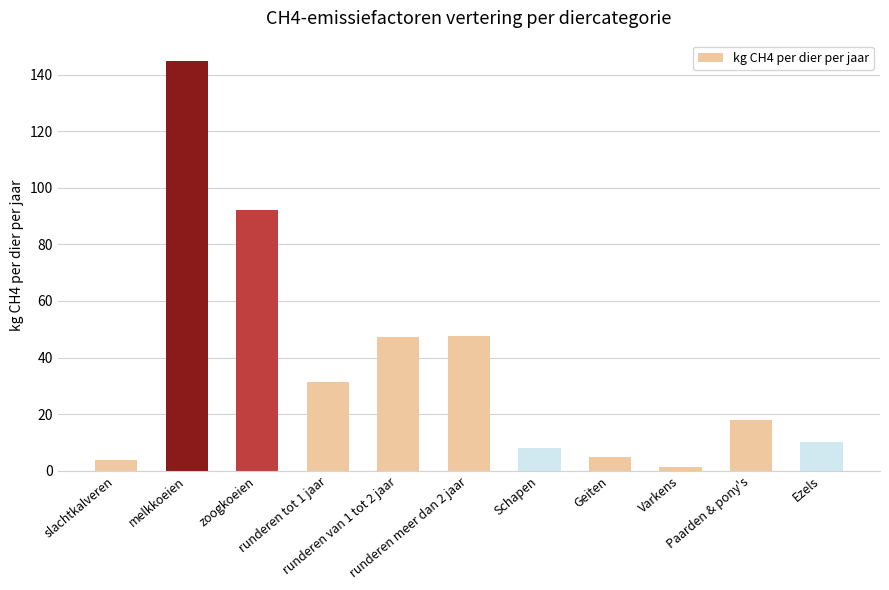

The value at zoogkoeien is 92.0. True or false?

True